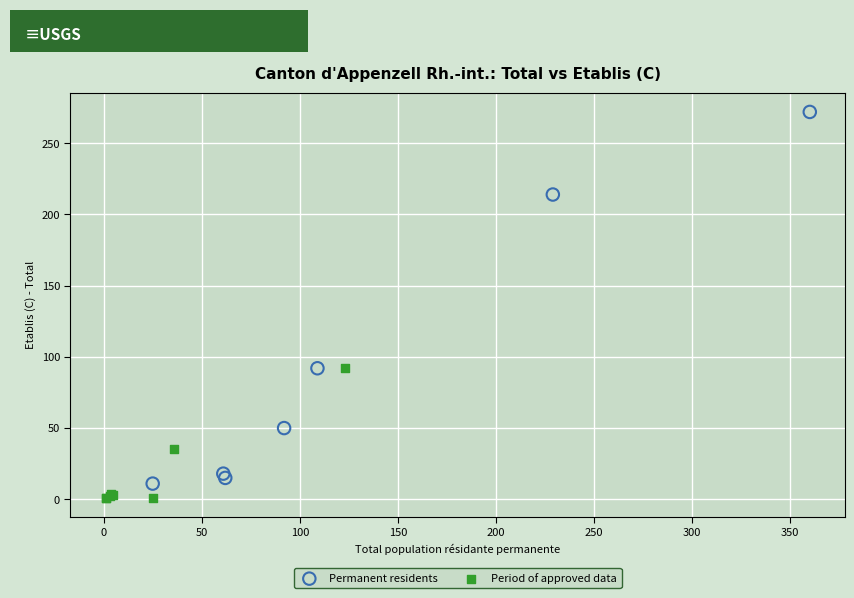

Which series reaches the minimum Y coordinate?

Period of approved data